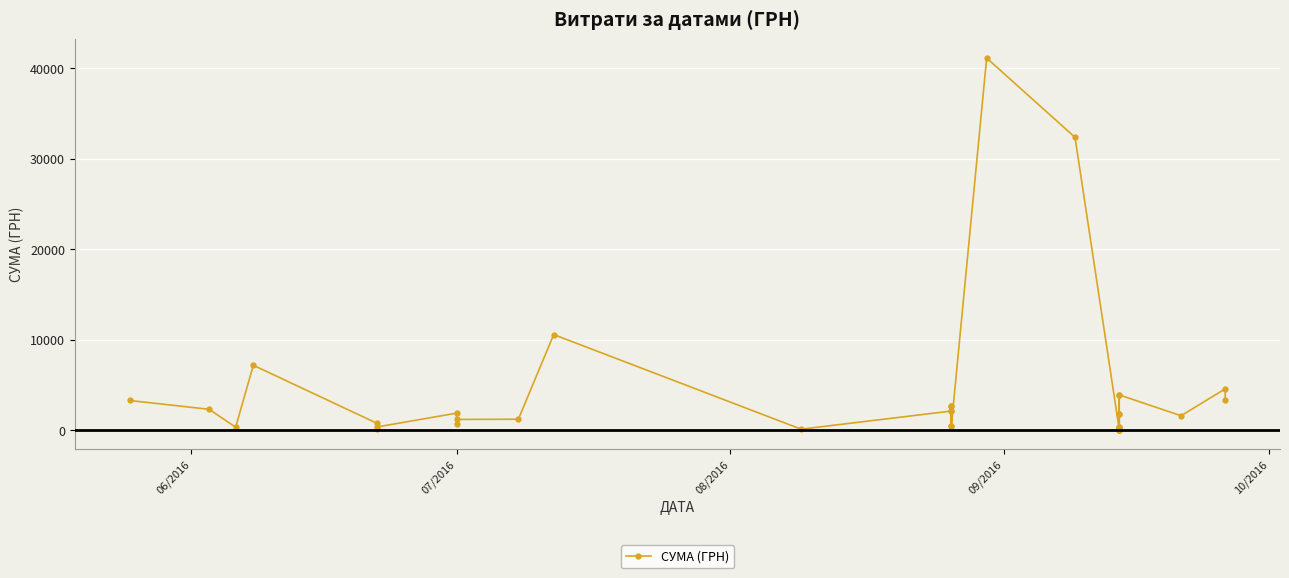

Where does the data first go above 1210?

06/2016